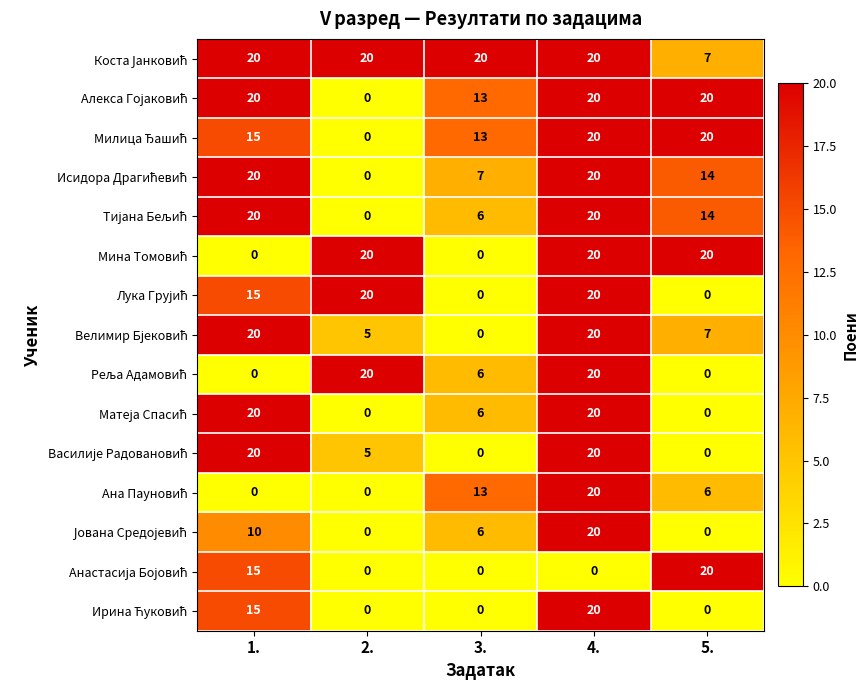

What is the total value across all series at 4.?

280